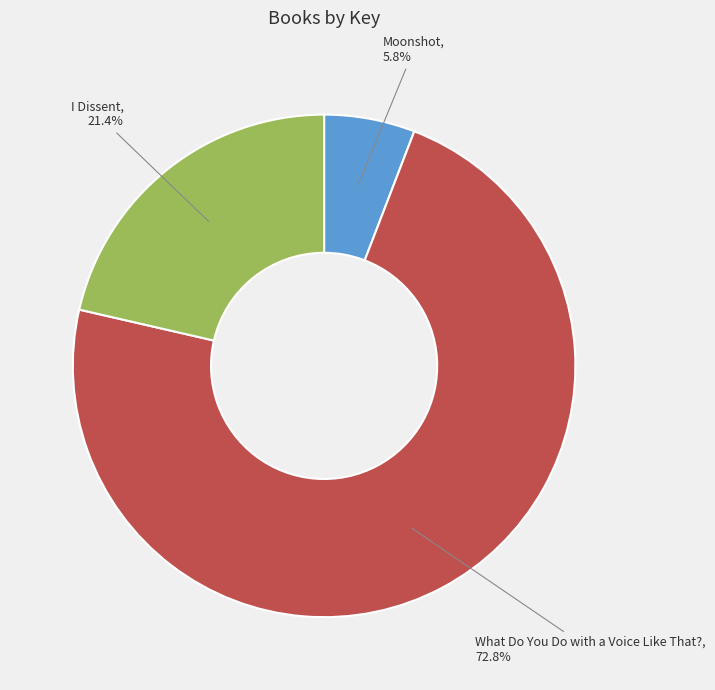

Approximately how many times larger is the value at What Do You Do with a Voice Like That? compared to I Dissent?

3.4